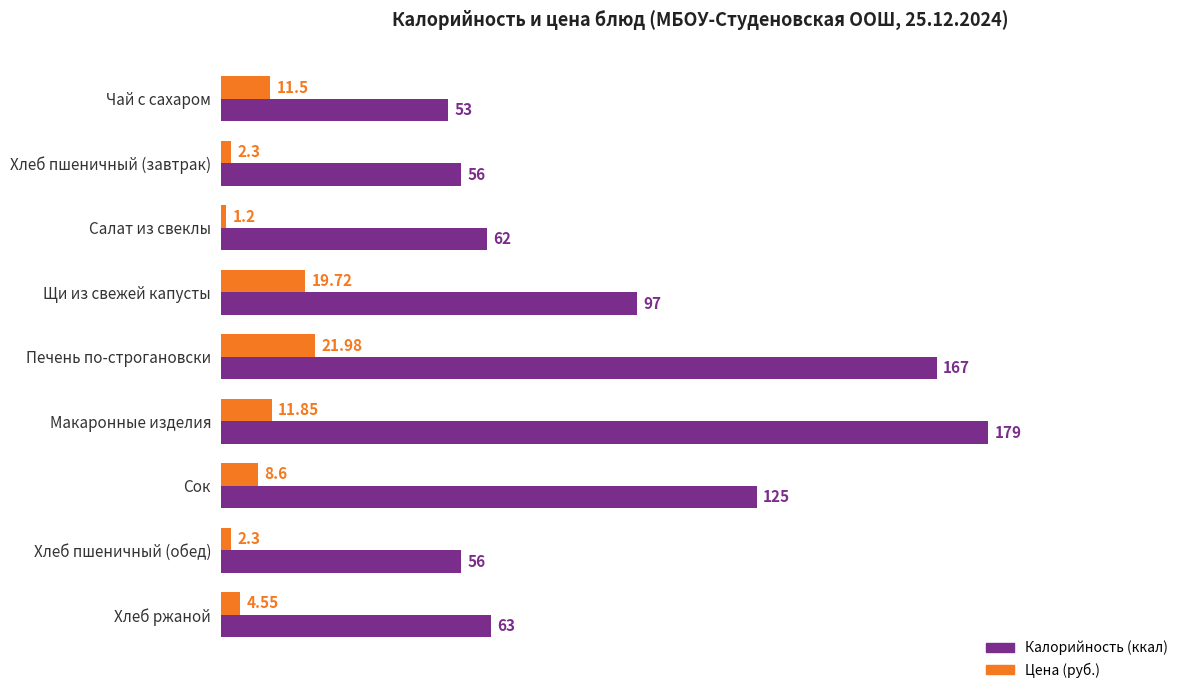

At Хлеб пшеничный (завтрак), list the series in order from smallest to largest.

Цена (руб.), Калорийность (ккал)